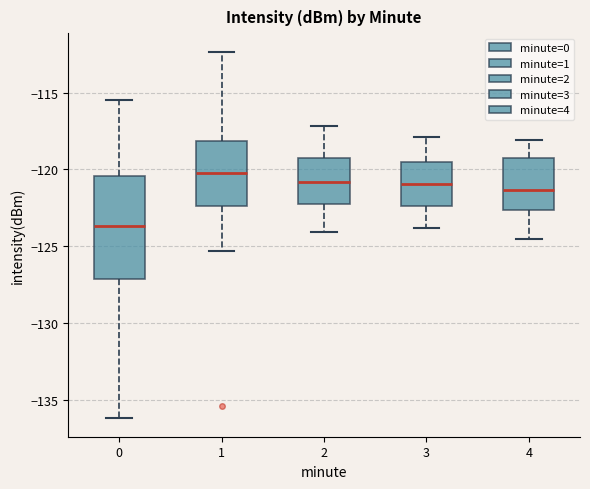

Reading left to right, read every box against the y-axis: the position of its median line, the range the box covers, and the ends of its whiskers. The values are not printed on the chart, so give them approximately, as read against the axis.

0: median -123.5, box -127.0 to -120.5, whiskers -136.0 to -115.5
1: median -120.0, box -122.5 to -118.0, whiskers -125.5 to -112.5
2: median -121.0, box -122.5 to -119.0, whiskers -124.0 to -117.0
3: median -121.0, box -122.5 to -119.5, whiskers -124.0 to -118.0
4: median -121.5, box -122.5 to -119.5, whiskers -124.5 to -118.0